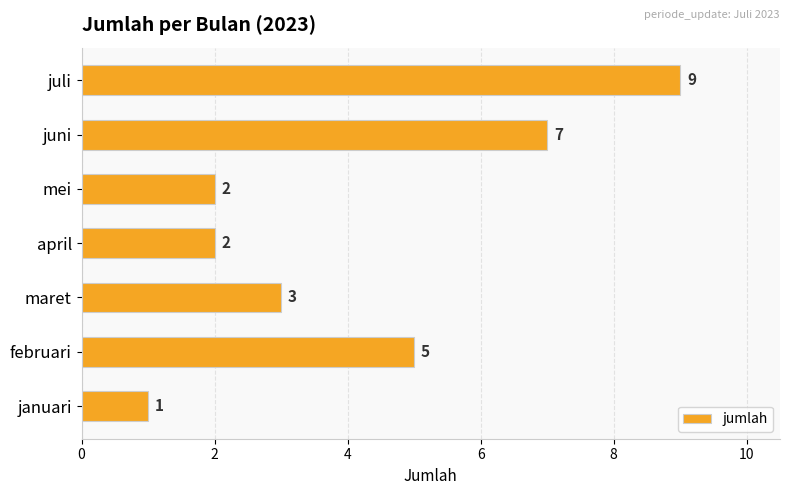

Between juli and juni, which is larger?

juli